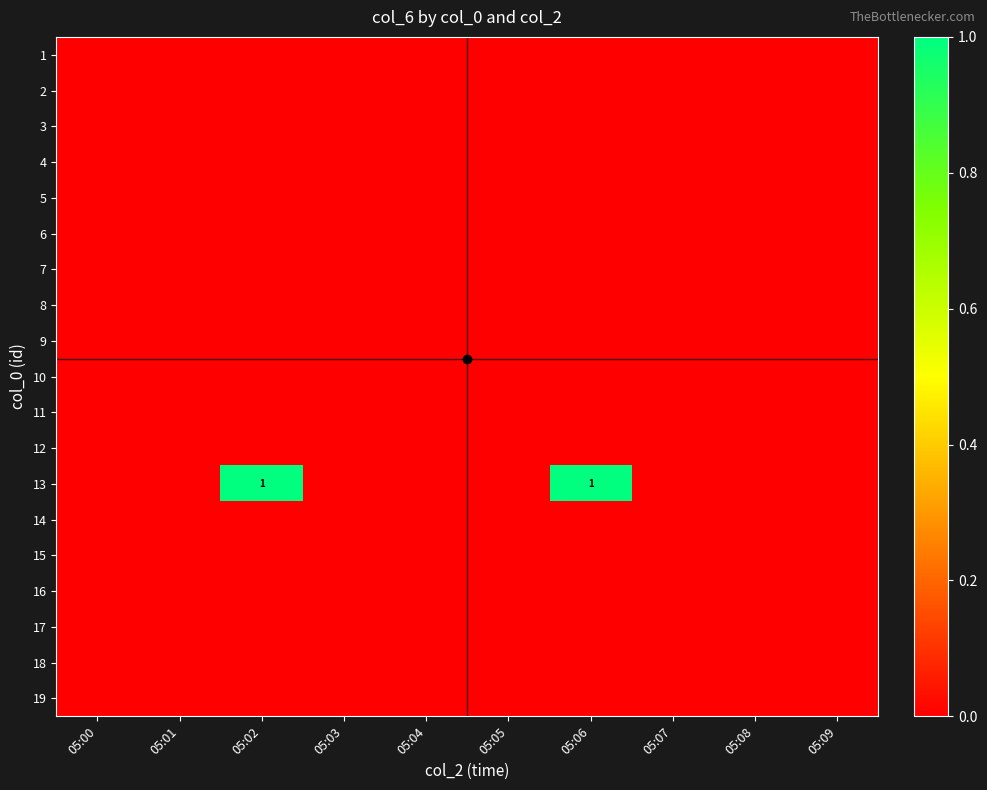

At how many categories does at least one series exceed 0?

2